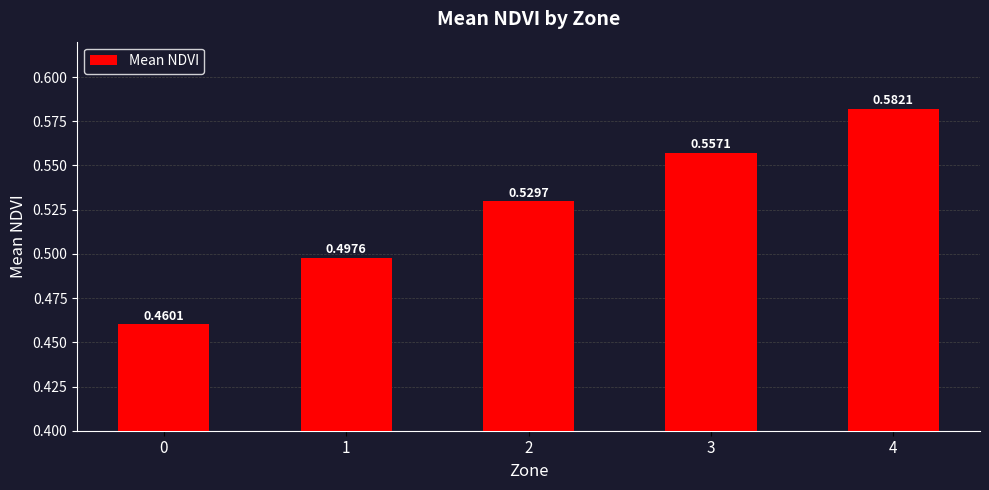

What is the sum of the values at 3 and 4?

1.1